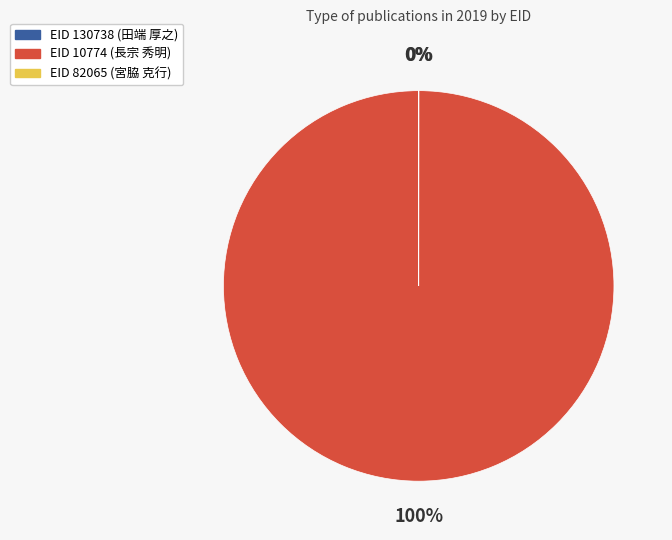

To the nearest percent, what is the average slice percentage?

33%